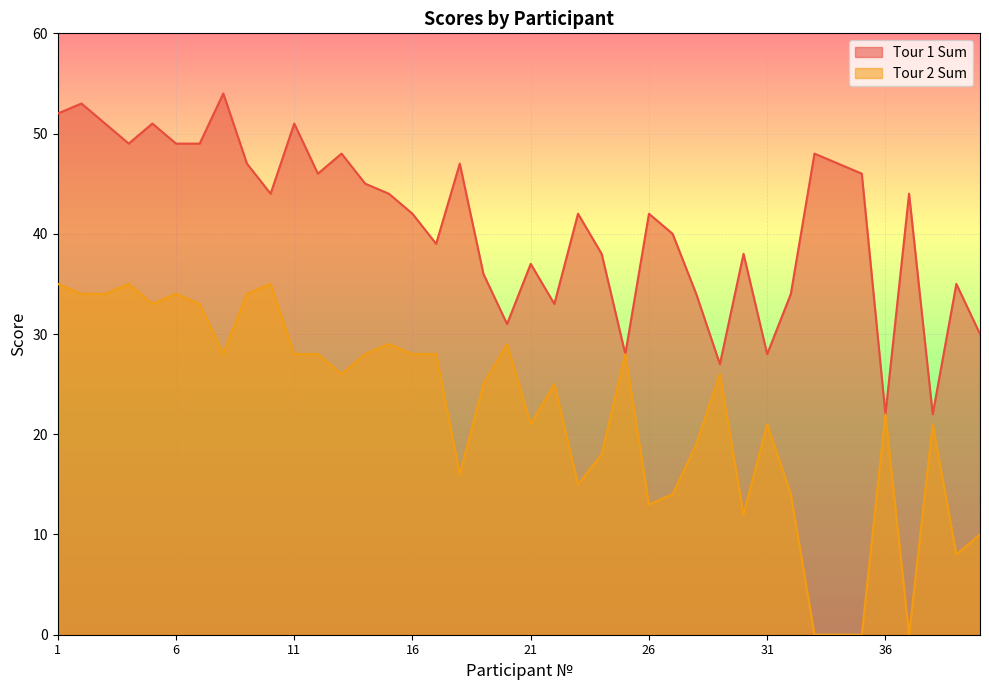

Between 11 and 8, which is larger?

8